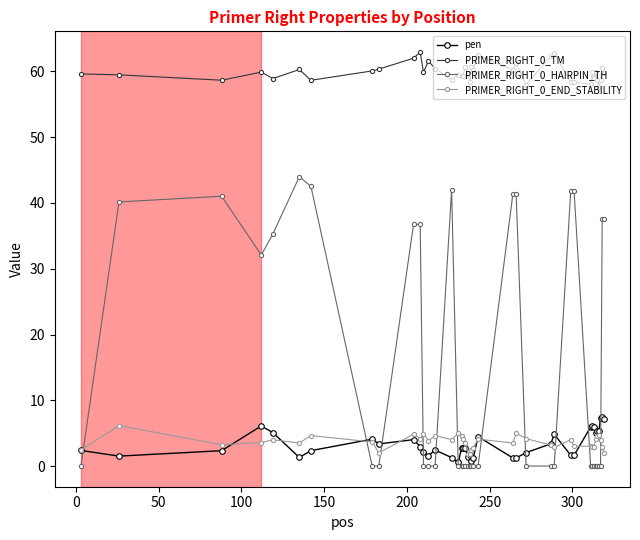

How many lines are shown in the chart?

4